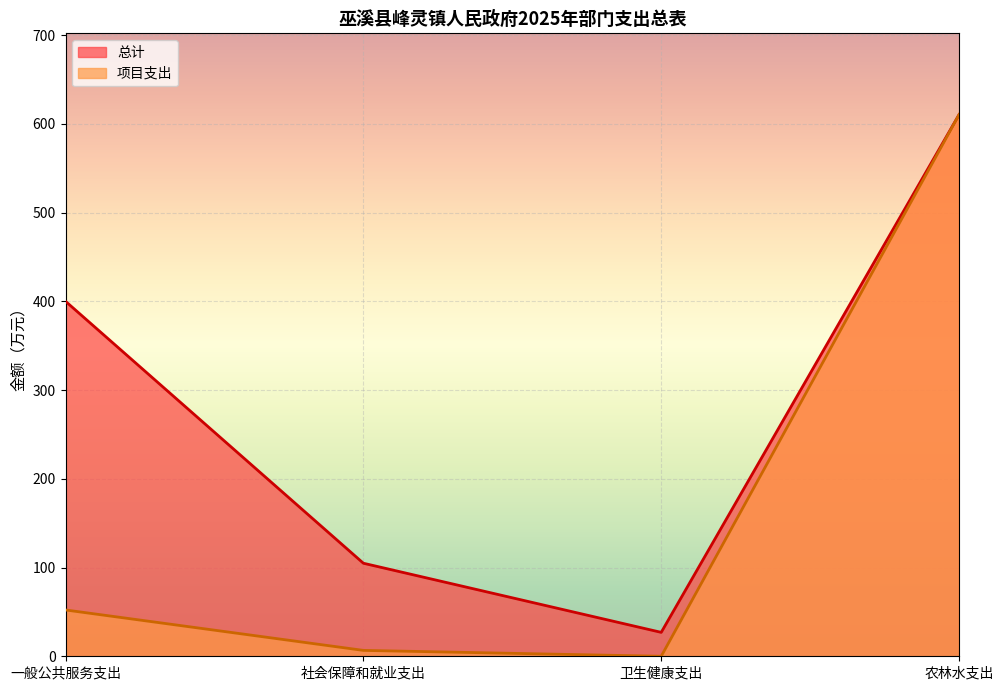

How many interior local valleys does the 项目支出 series have?

1